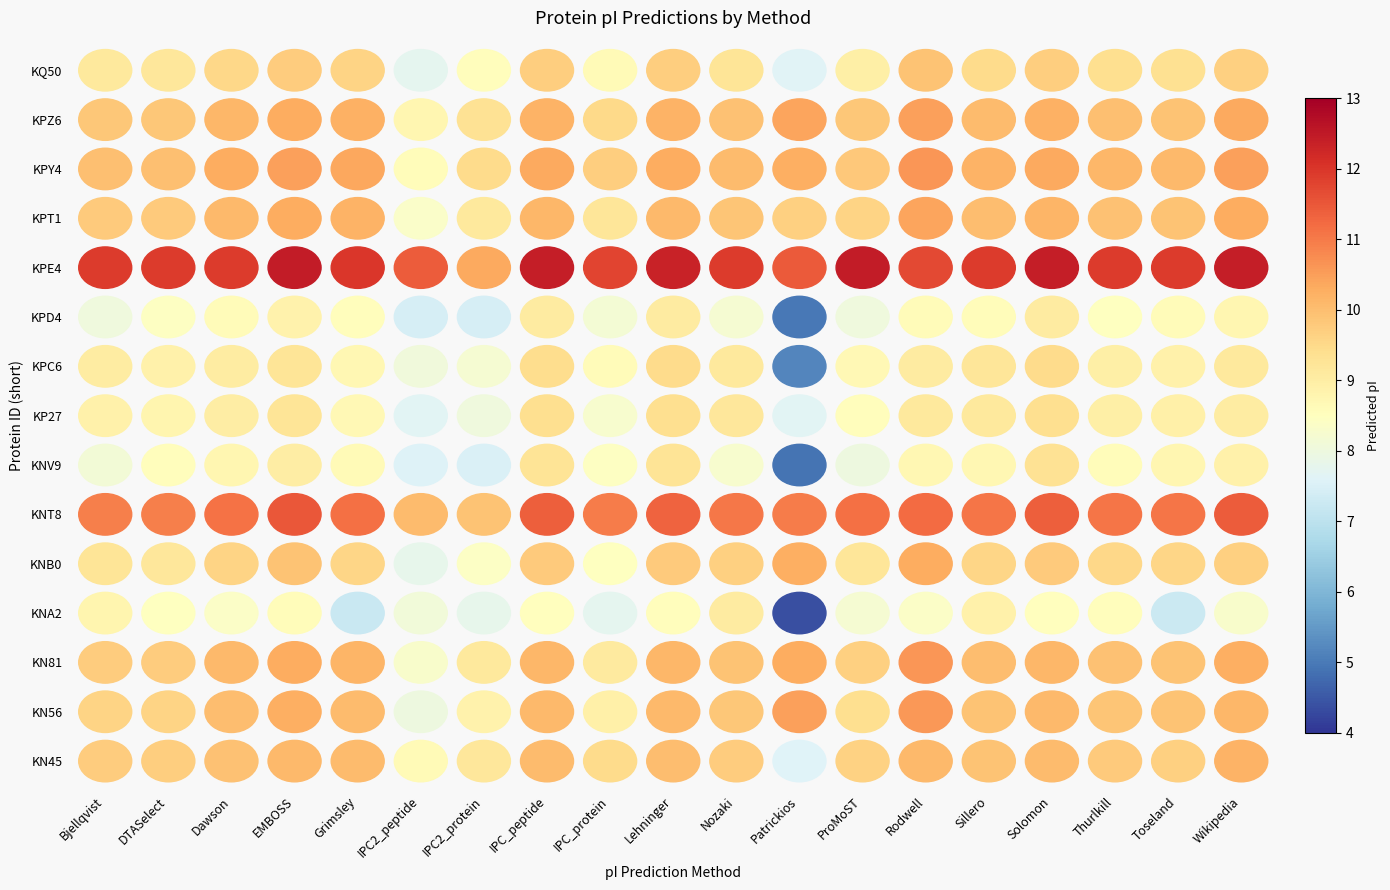

What is the minimum value shown in the chart?

4.4